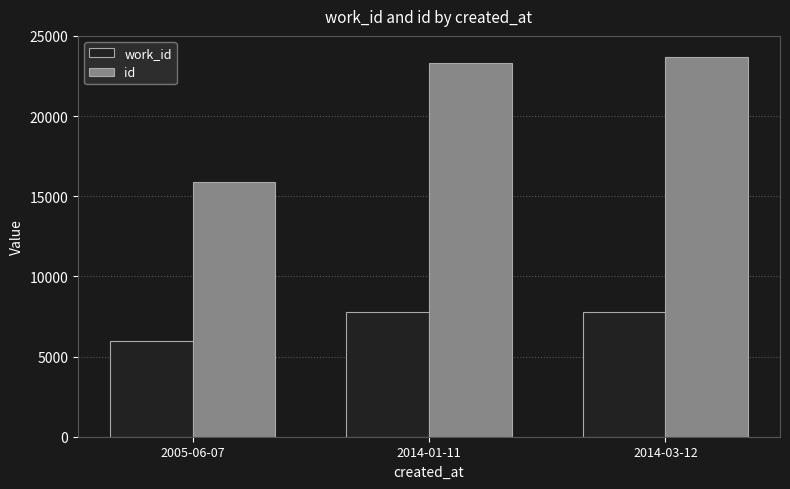

At which label does id reach its minimum?

2005-06-07